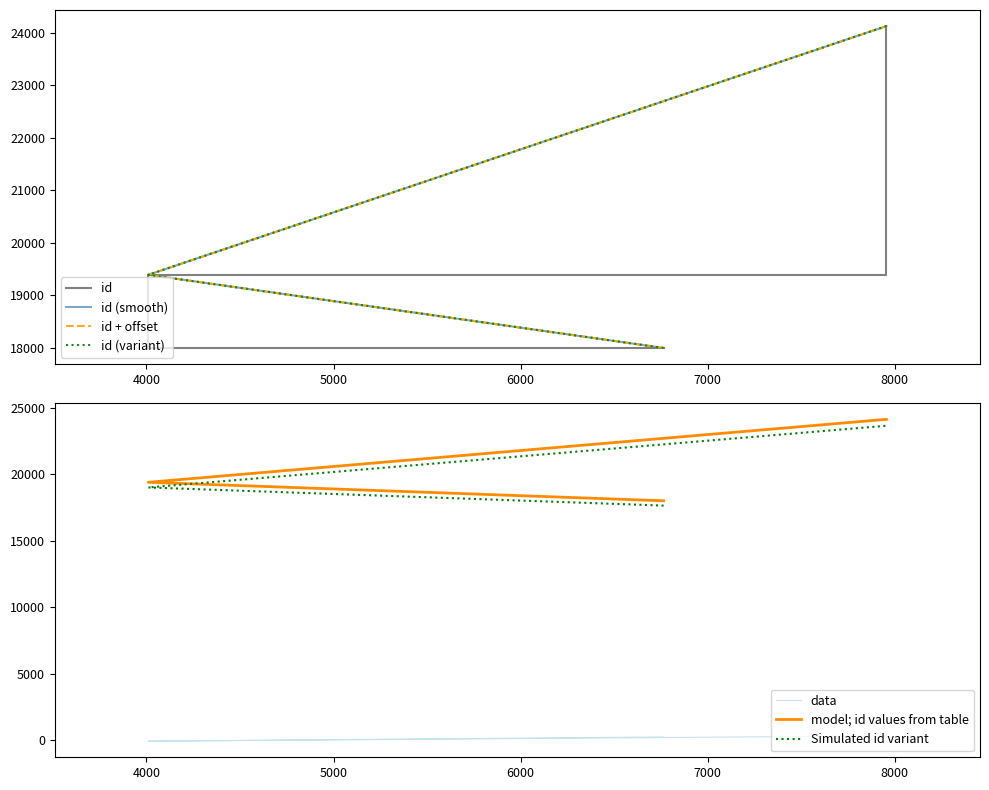

Reading left to right, extract all data points from this chart.

6764=18001	4010=19393	7955=24127